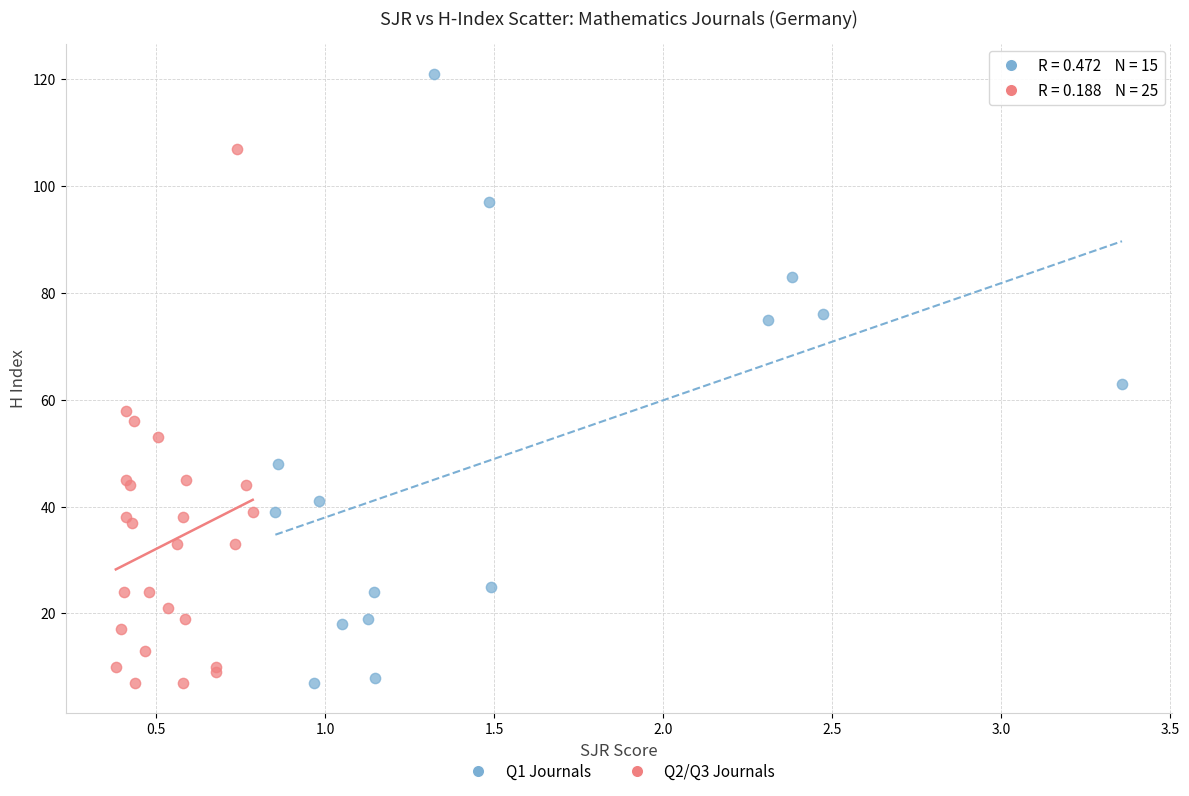

Which series has the widest spread of Y values?

Q1 Journals